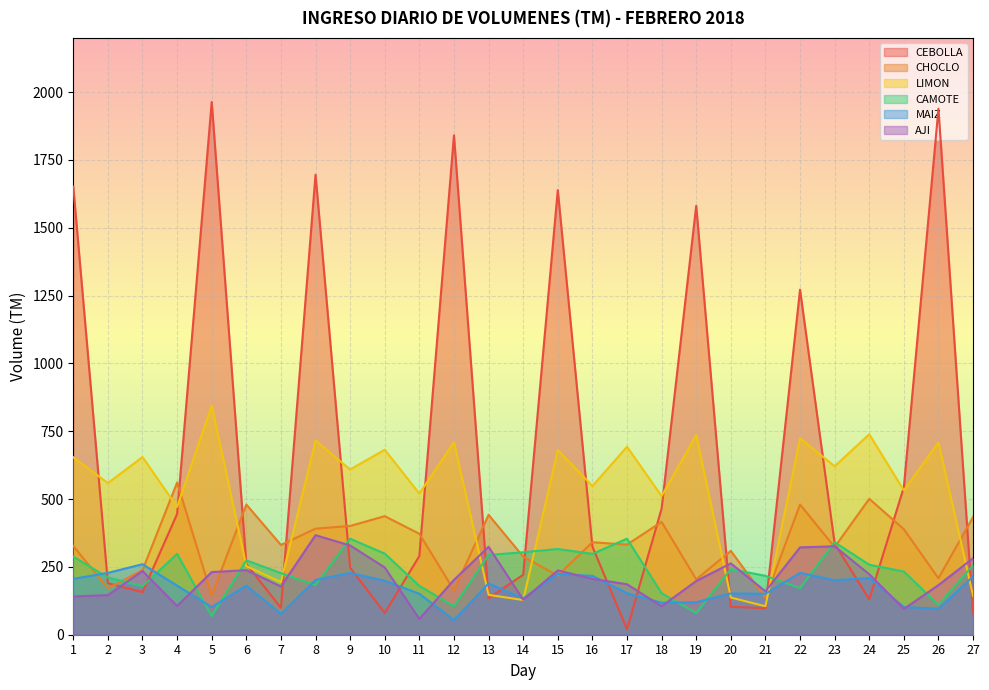

At which category does the chart reach its peak across all series?

5